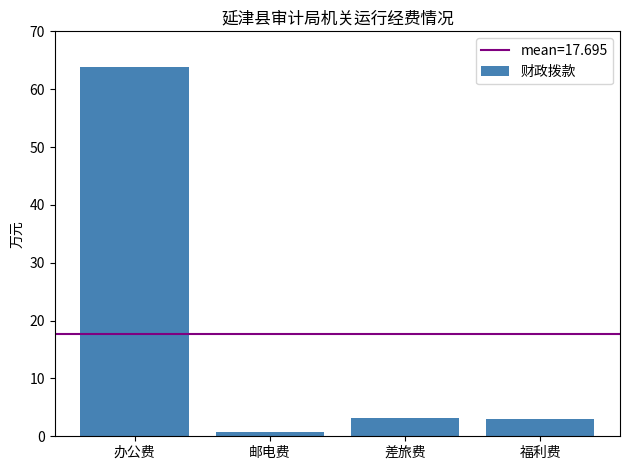

What is the difference between the maximum and minimum values?

63.1